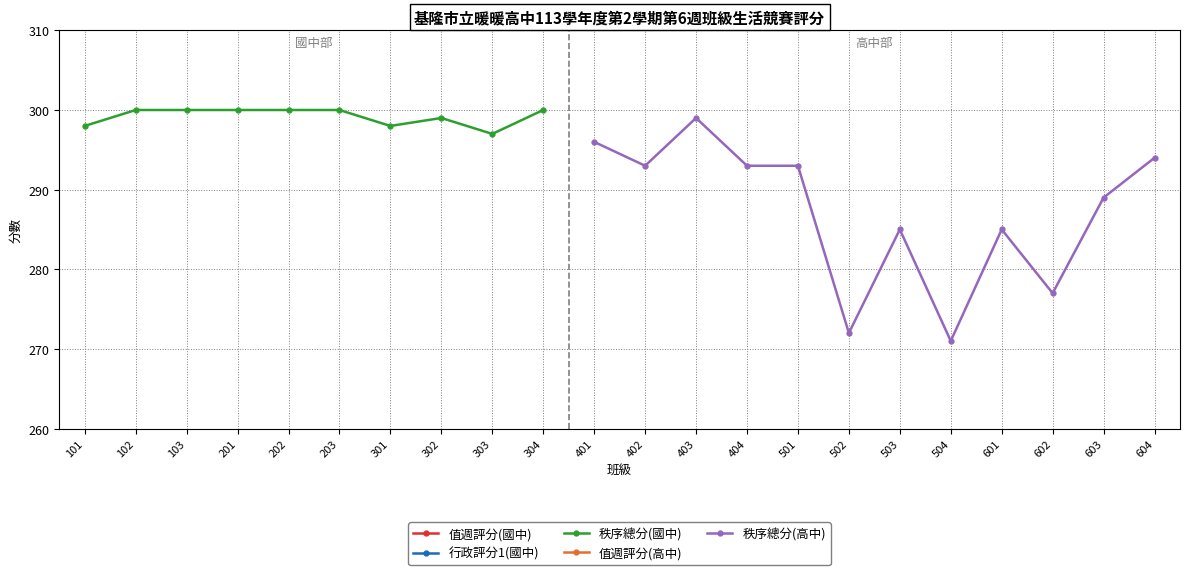

Is this an area chart (filled region under the line)?

No